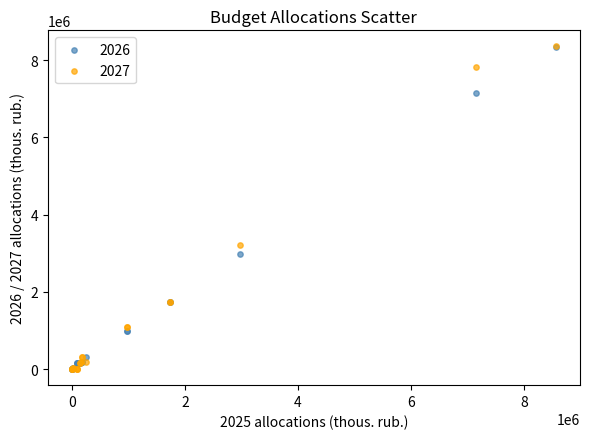

Across all series, what Y value is closest to 4176368?

3220449.9